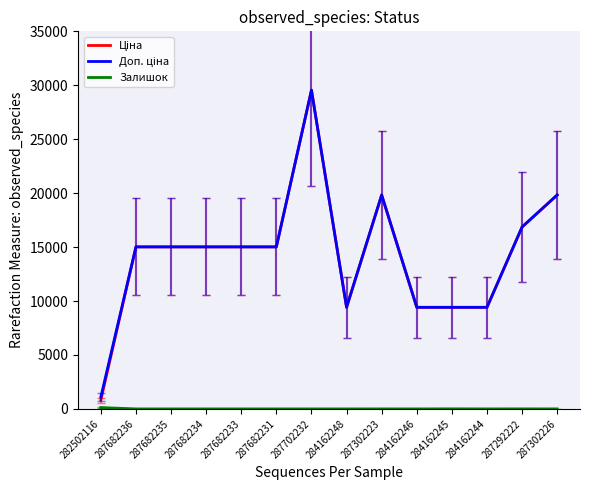

At which category is the sum across all series the highest?

287702232